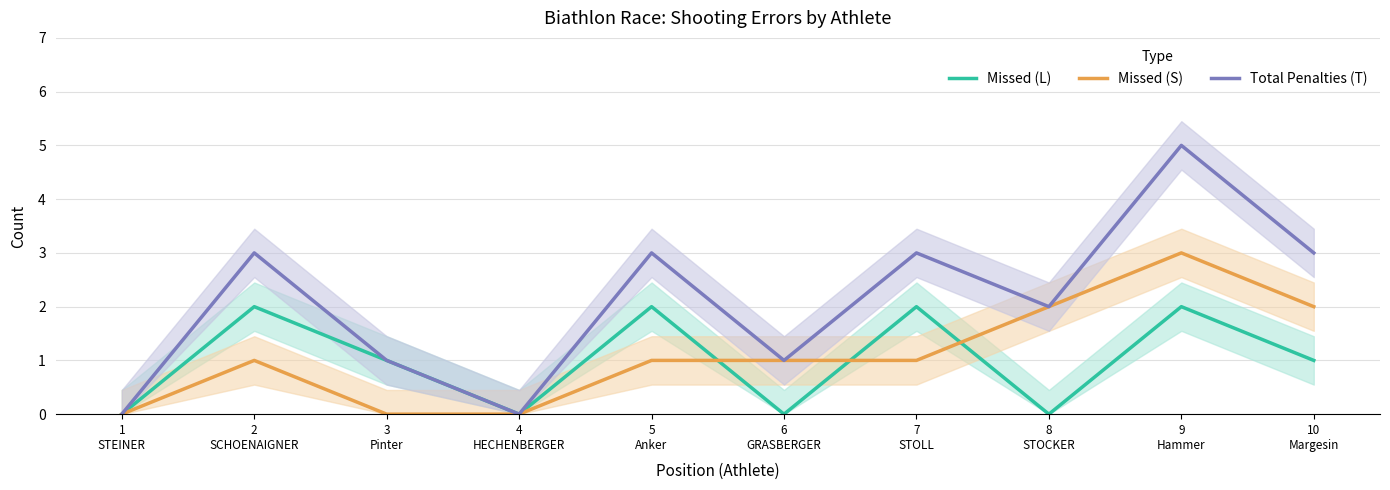

Reading left to right, extract all data points from this chart.

Missed (L): 0	2	1	0	2	0	2	0	2	1
Missed (S): 0	1	0	0	1	1	1	2	3	2
Total Penalties (T): 0	3	1	0	3	1	3	2	5	3